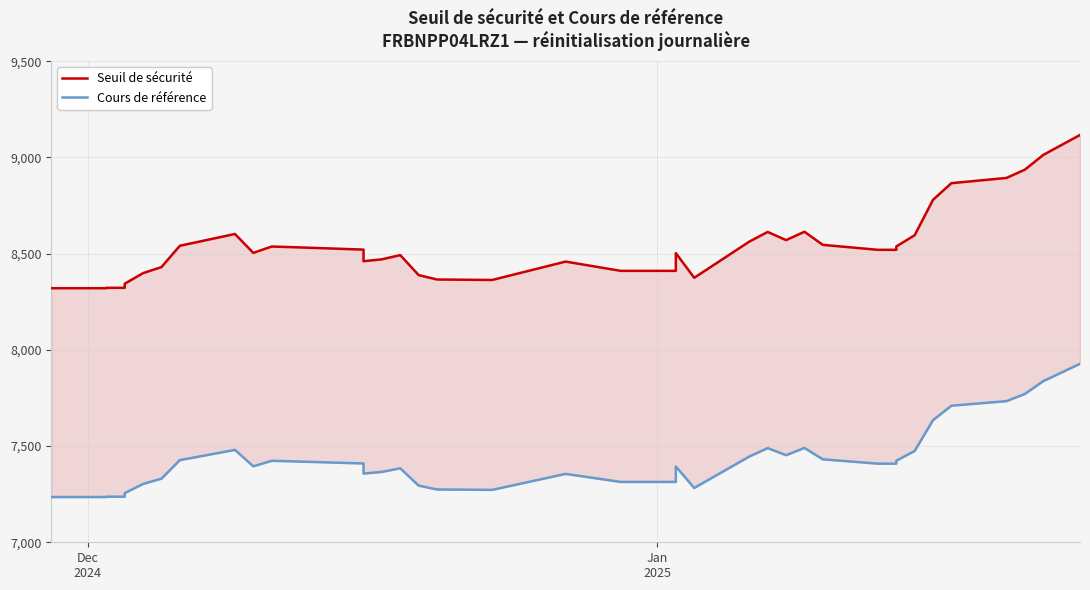

What position from the right is Dec
2024?

39